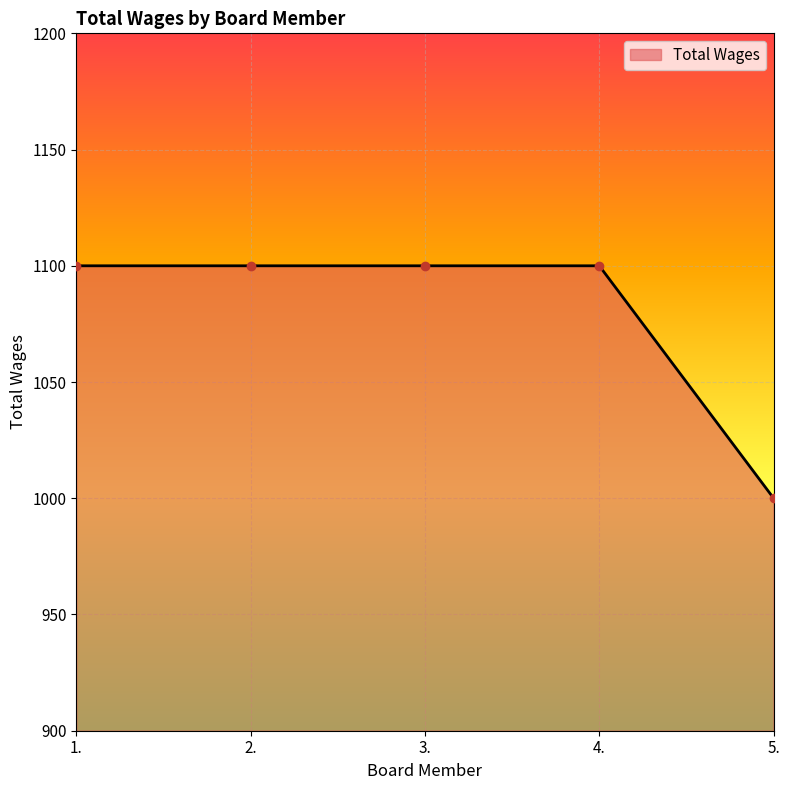

Approximately how many times larger is the value at 3. compared to 2.?

1.0